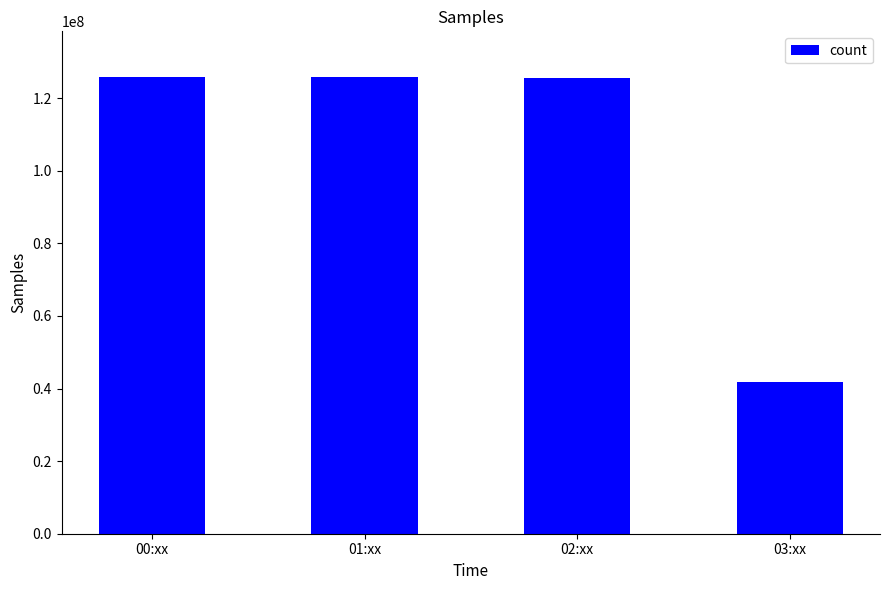

What is the change in value from 01:xx to 02:xx?

-291151